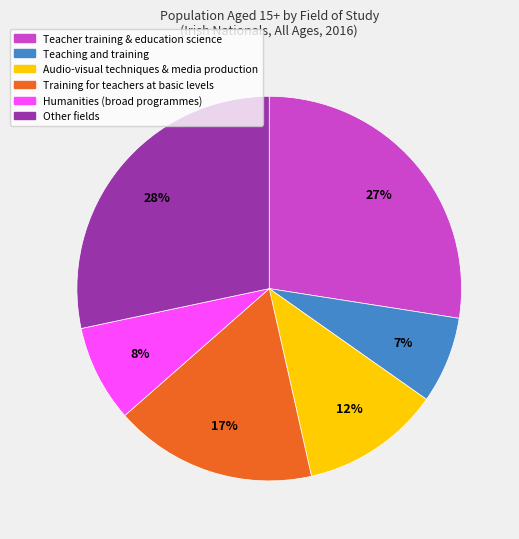

Is it true that Other fields is 28% of the pie?

True